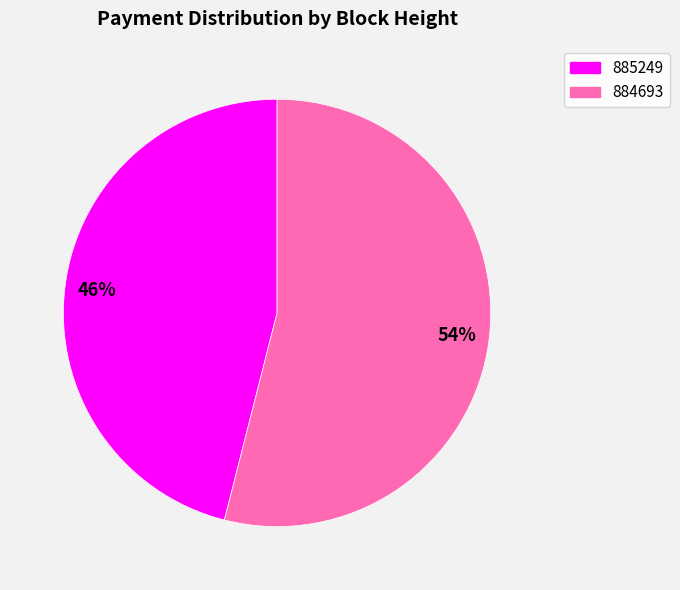

Which category has the biggest portion of the pie?

884693